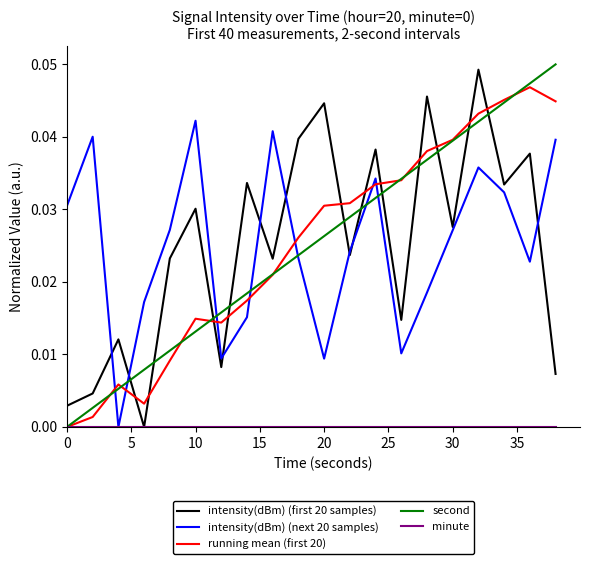

At how many categories does at least one series exceed 0?

20